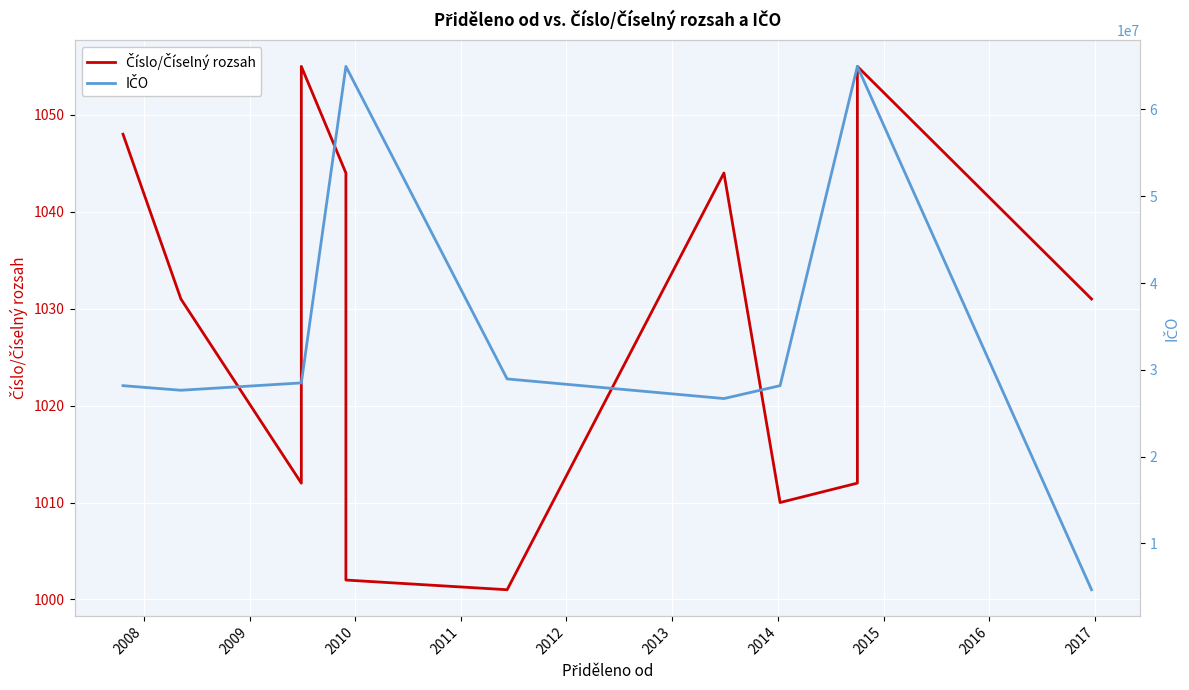

What are all the series names shown in the legend?

Číslo/Číselný rozsah, IČO